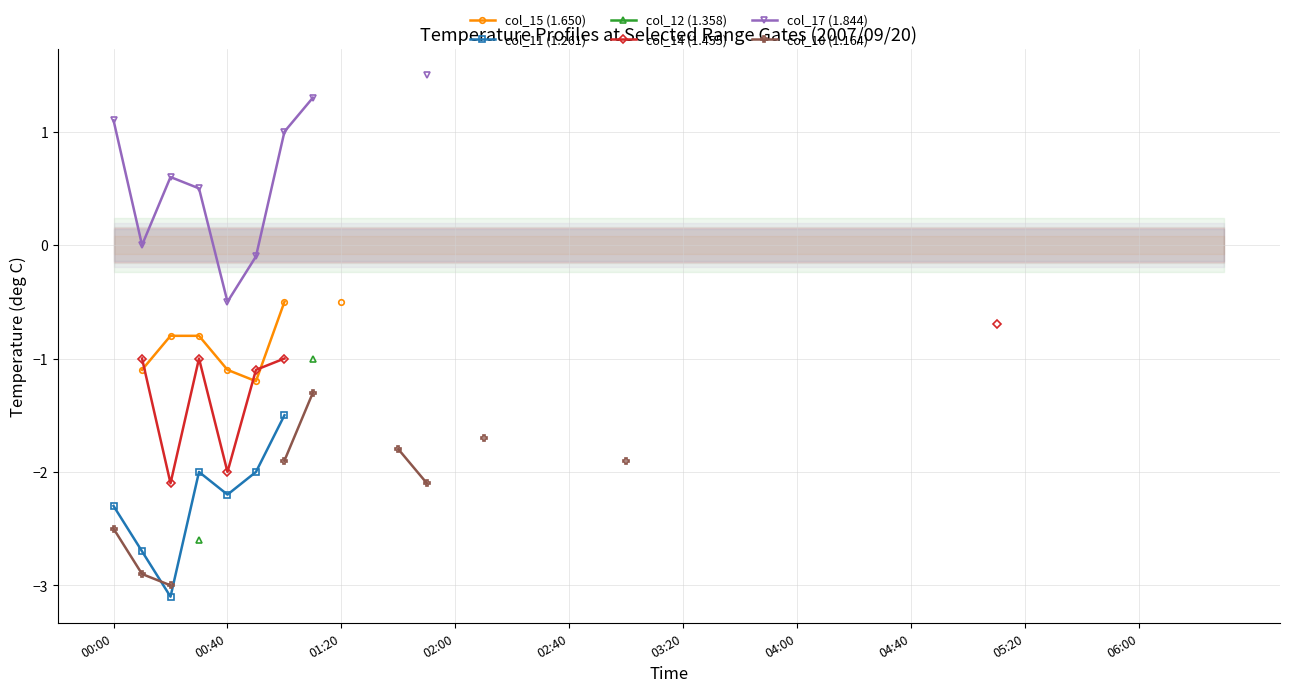

What is the greatest value displayed?

1.5